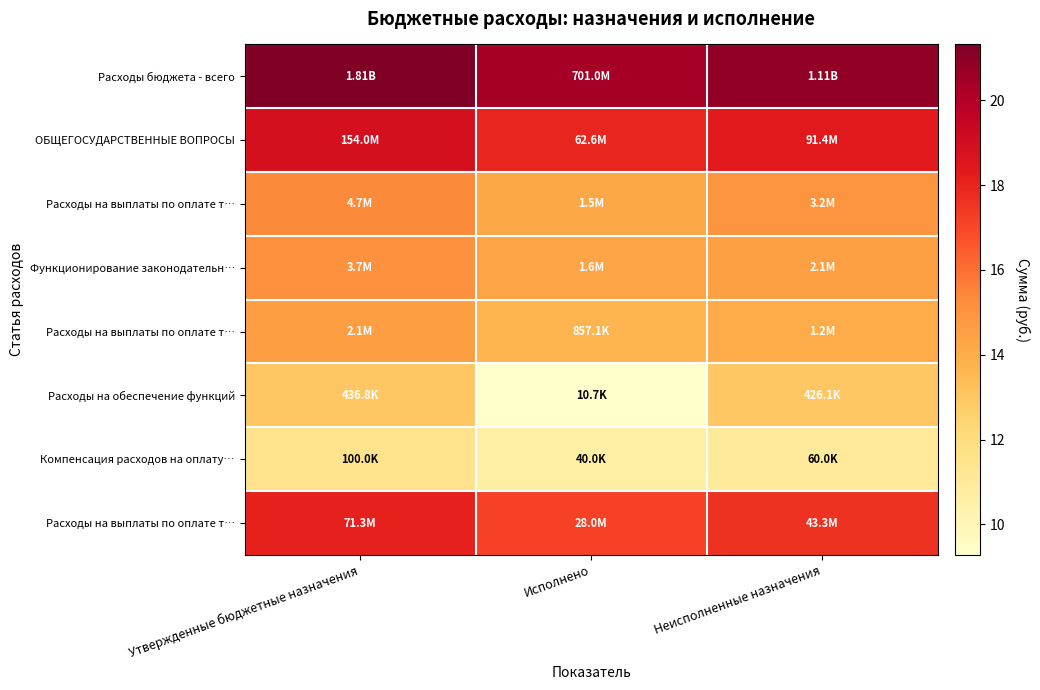

How many data points does each series have?

3